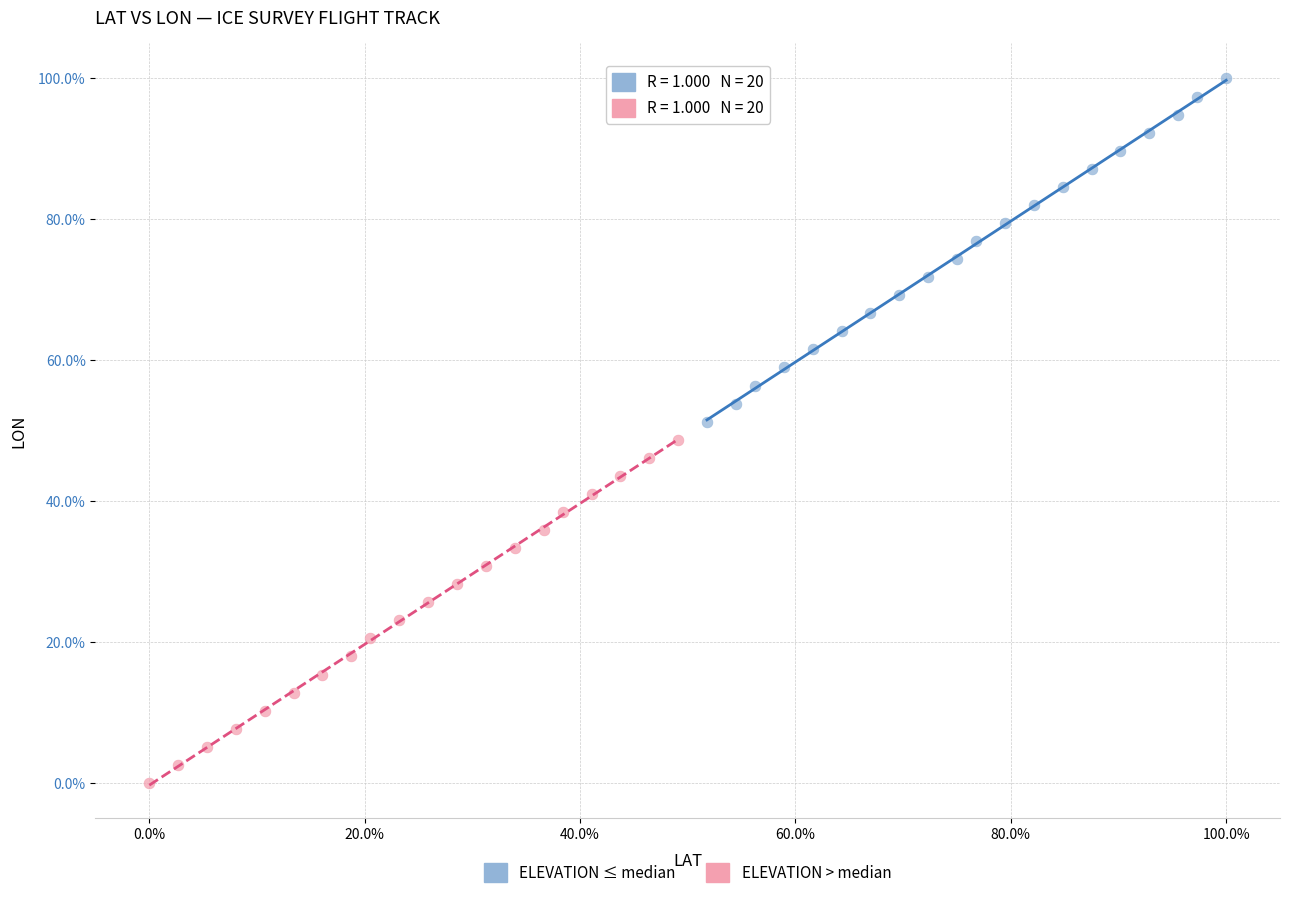

Which series contains the highest Y value?

ELEVATION ≤ median